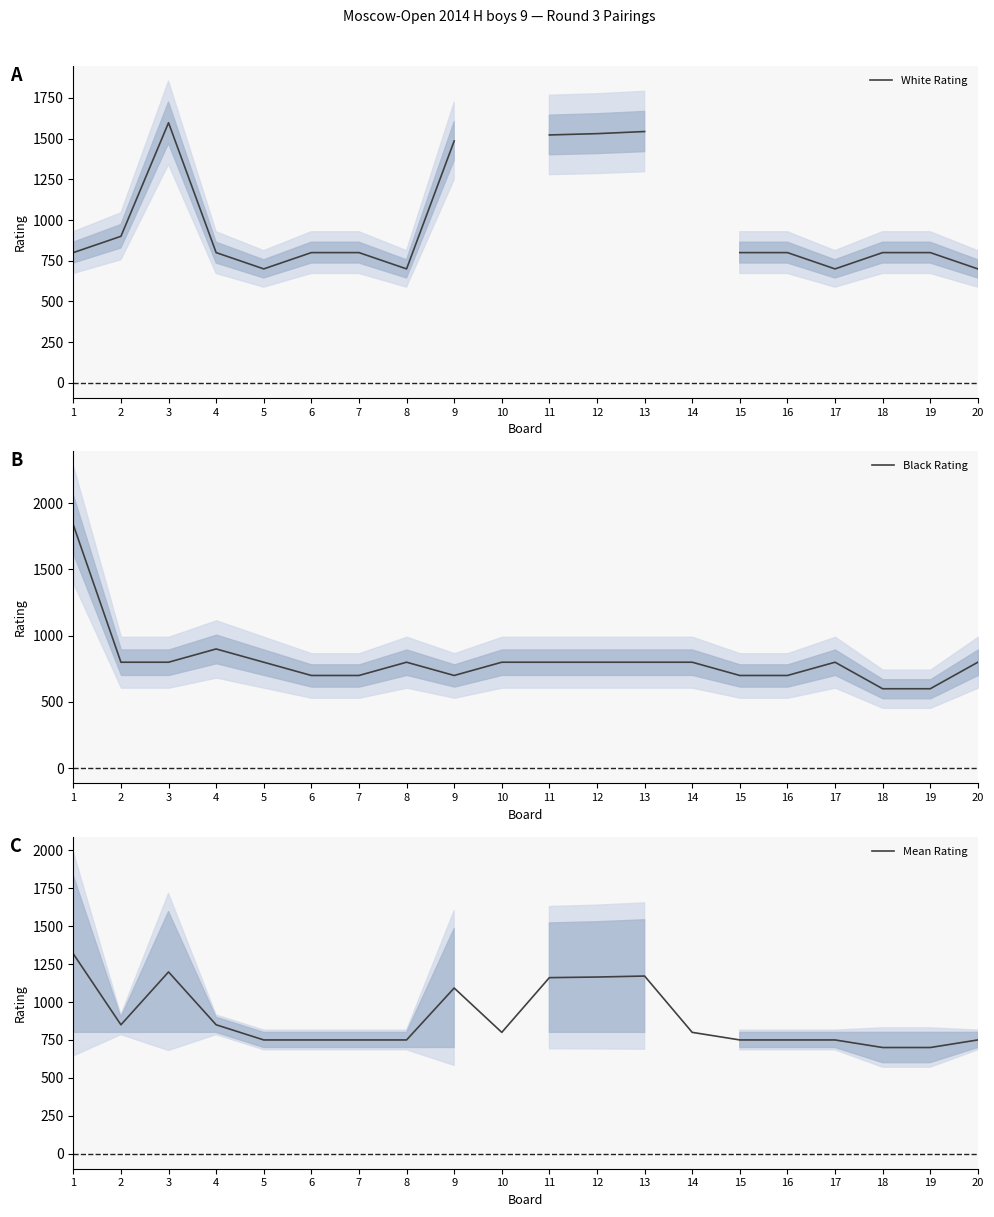

Count the number of categories in the chart.

20